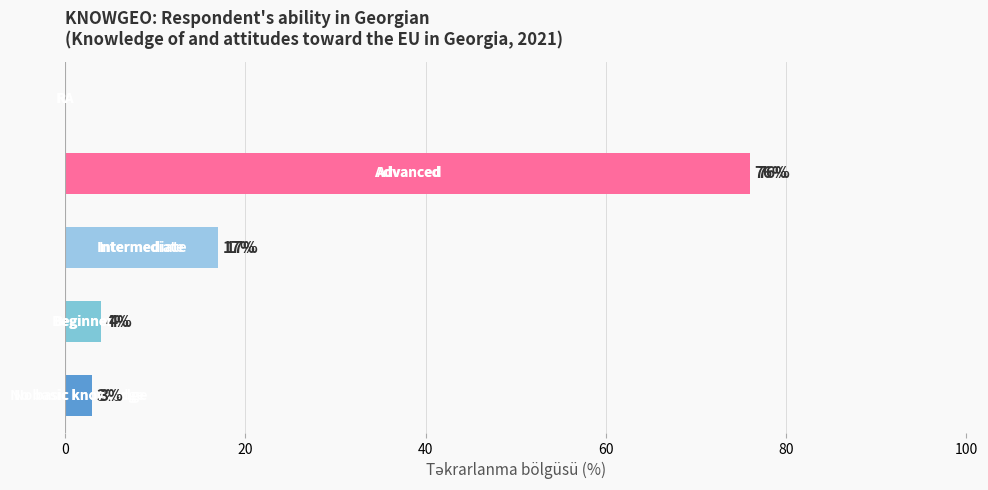

What are all the series names shown in the legend?

Percentage, Percentage (%)